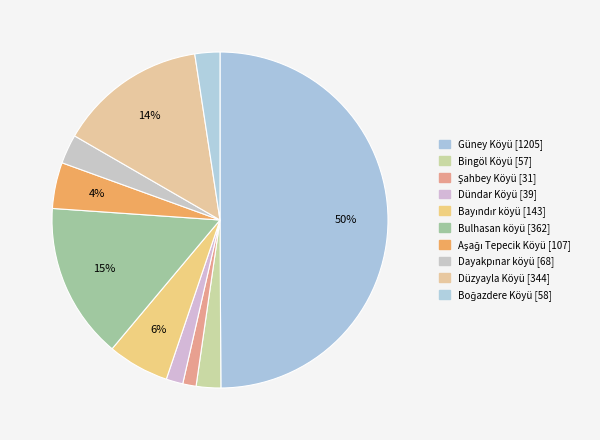

Count the number of slices in the pie.

10